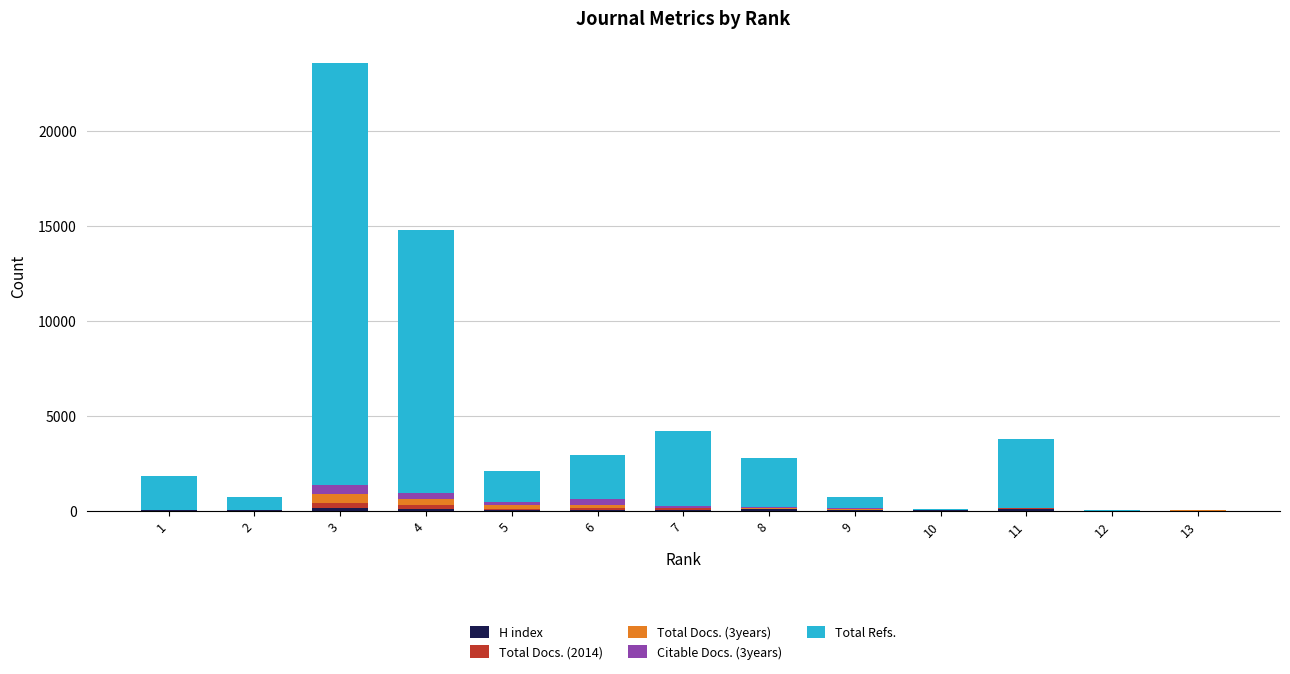

How many distinct data groups are displayed?

5